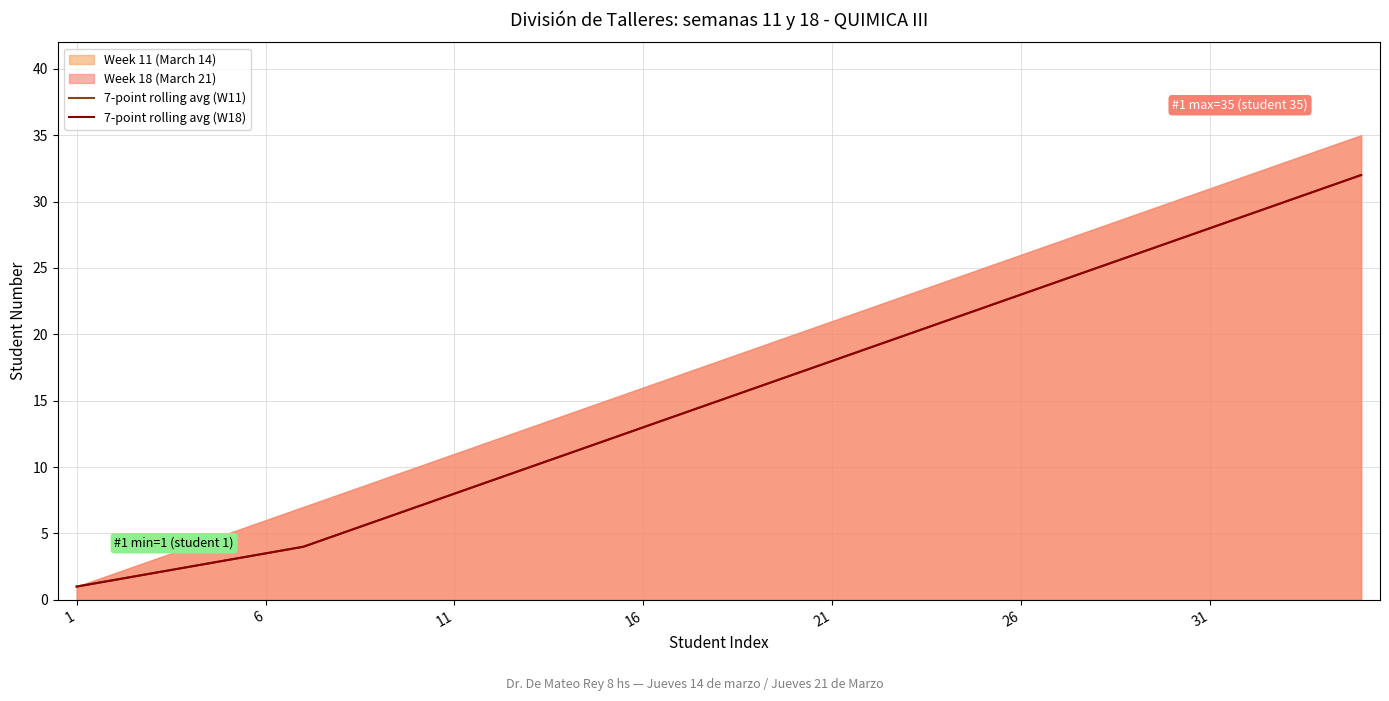

The 7-point rolling avg (W11) series shows 0.9 at 21. True or false?

False